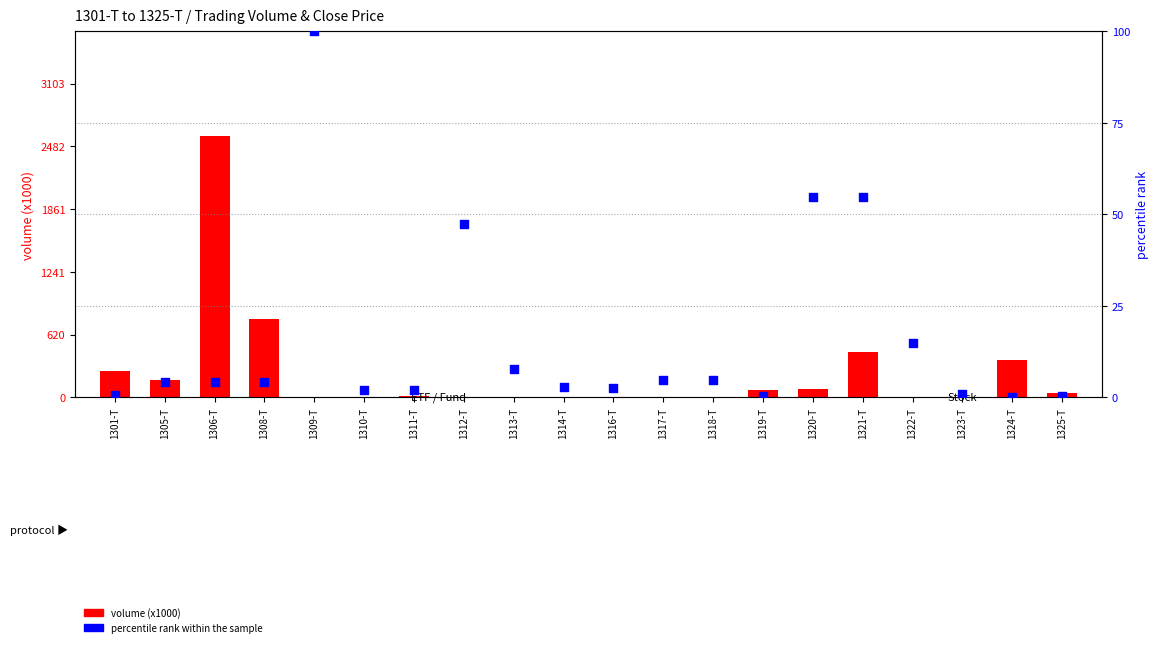

At how many categories does at least one series exceed 1345?

1